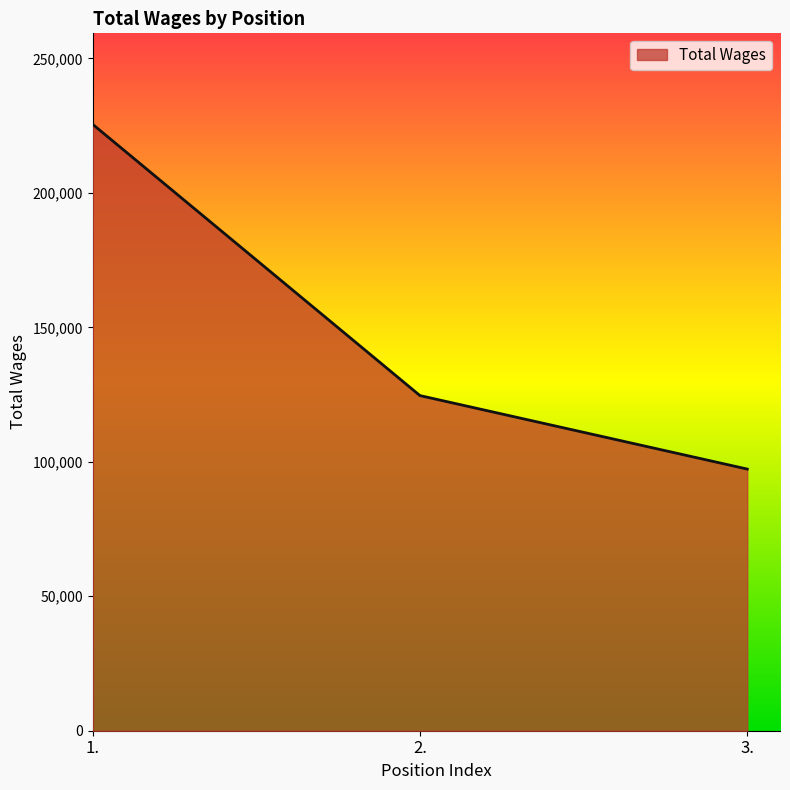

What is the difference between the maximum and second lowest values?

100878